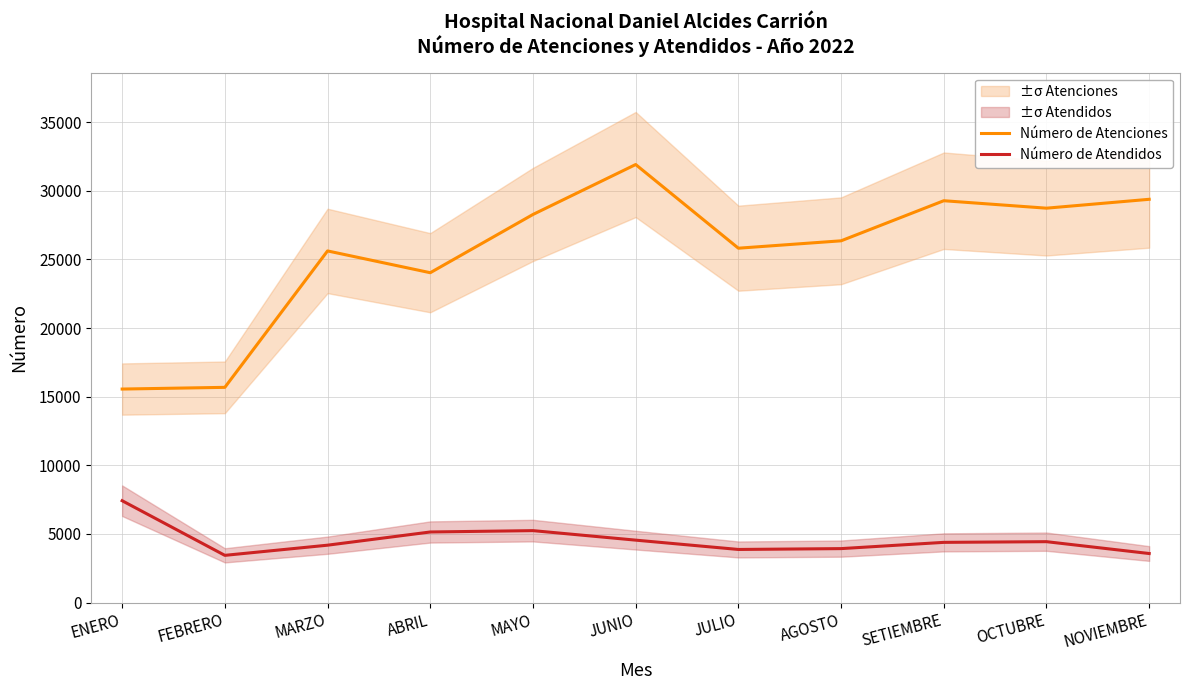

Which category has the highest value across all series?

JUNIO